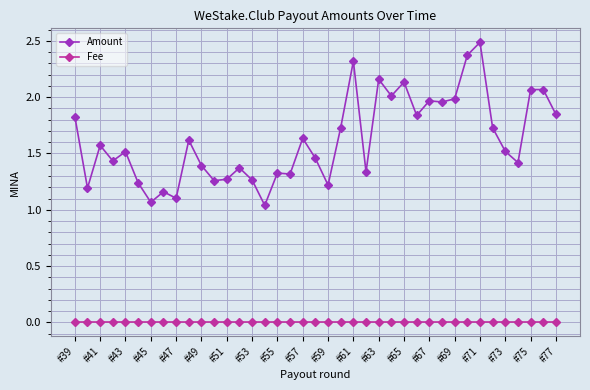

What are all the series names shown in the legend?

Amount, Fee